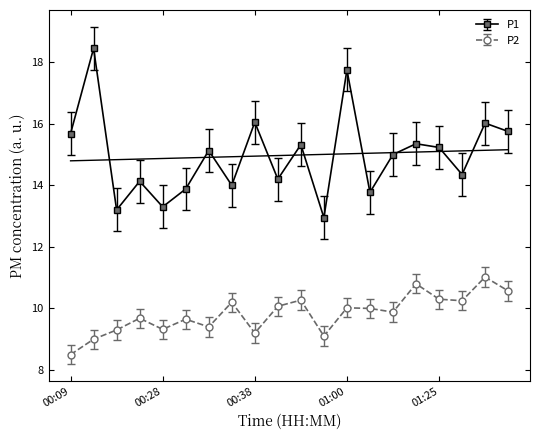

What is the sum of the P1 values at 01:00 and 01:30?

33.8